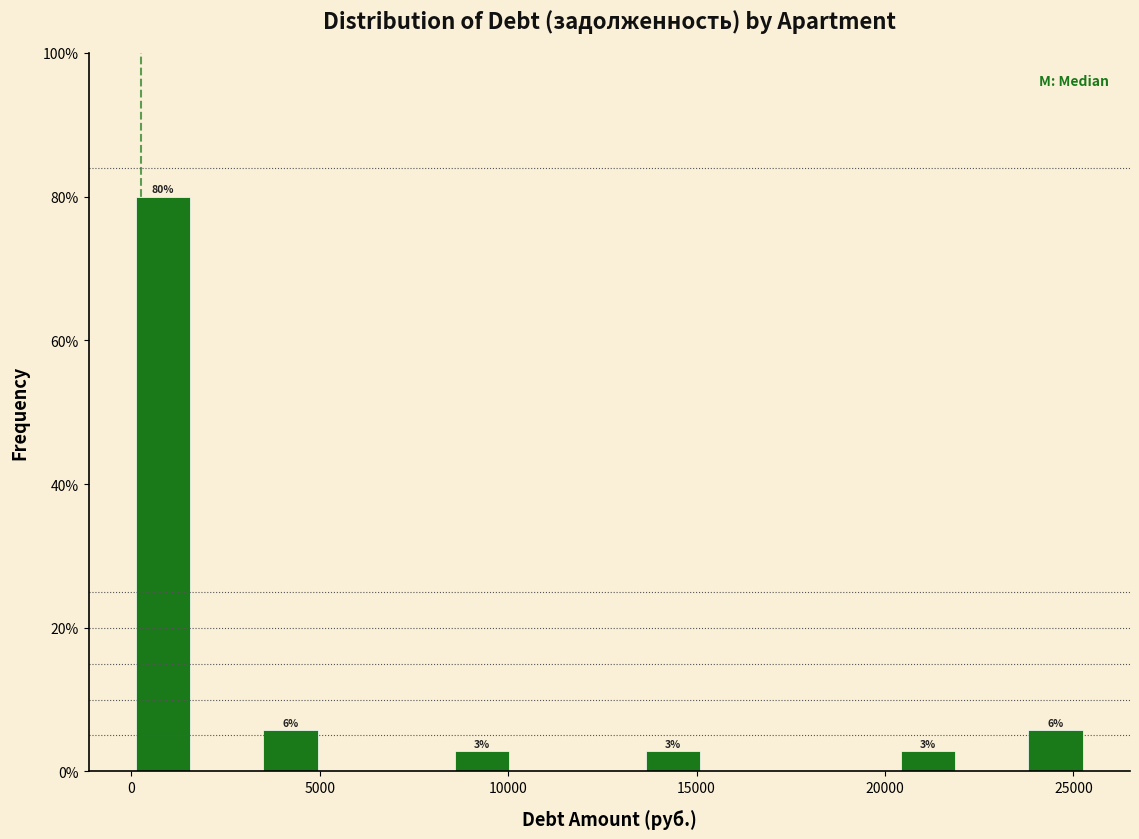

Around what value on the x-axis is the tallest bar? Give the approximate position of its centre, as read against the axis.

1000